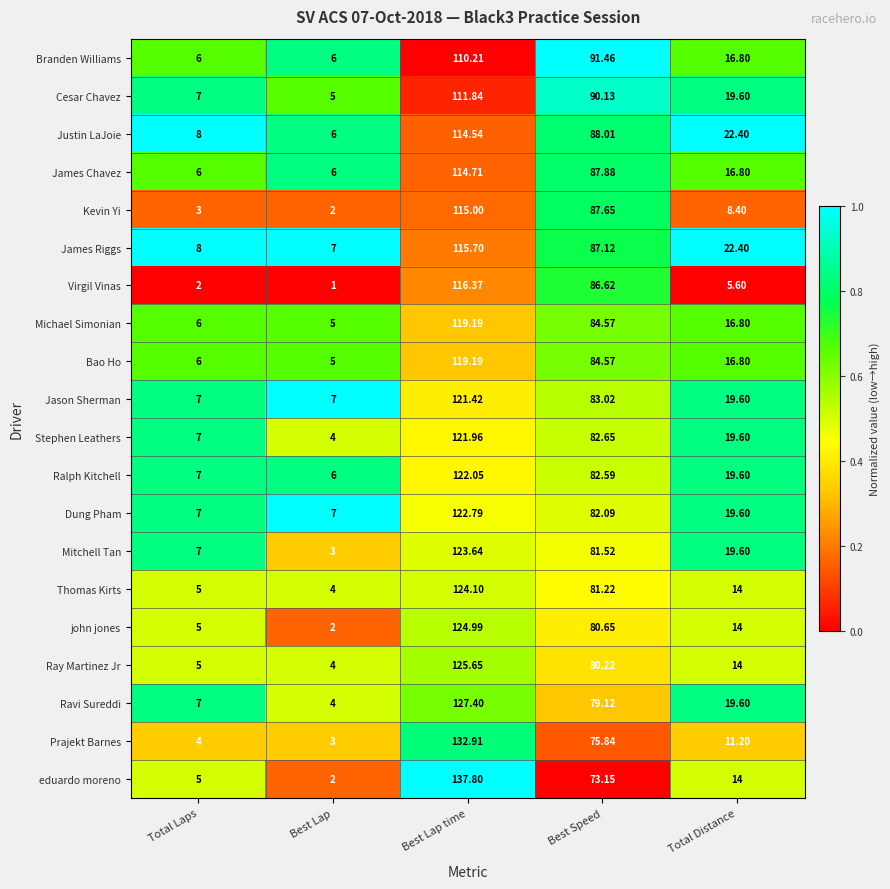

At which label is Thomas Kirts closest to 64?

Best Speed